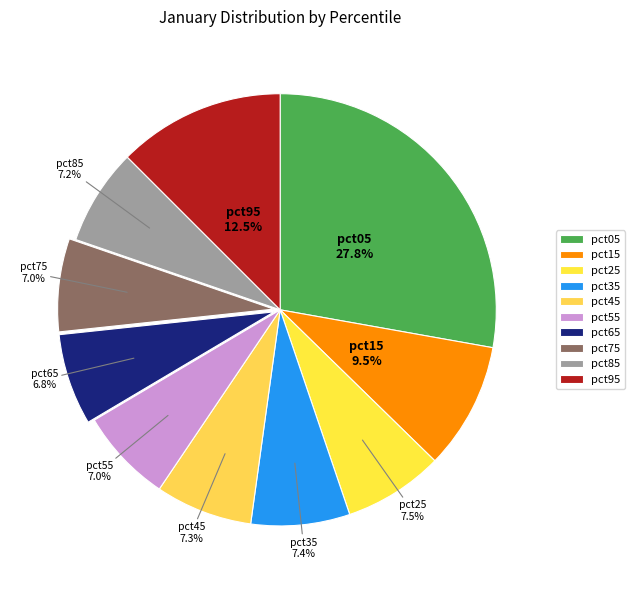

True or false: pct75 accounts for 7% of the total.

True